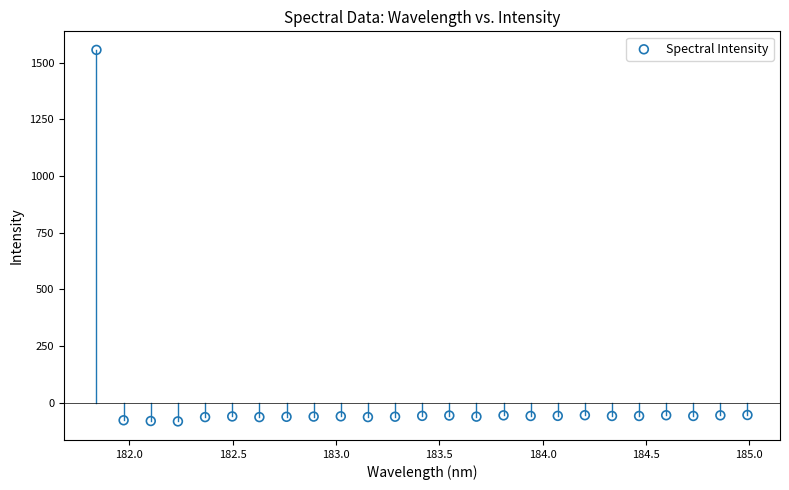

What is the range of X values (max minus min)?

3.1